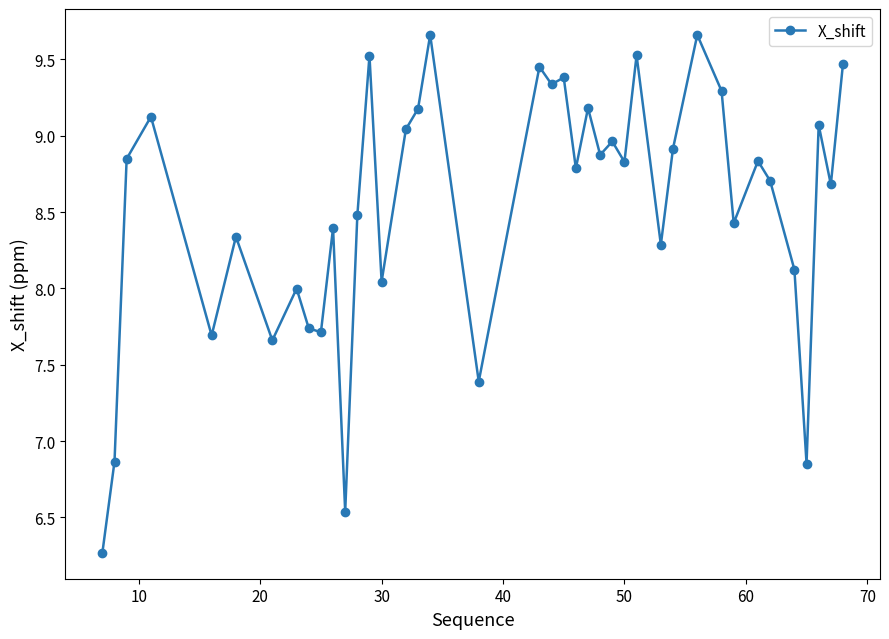

What is the sum of all values?

341.2